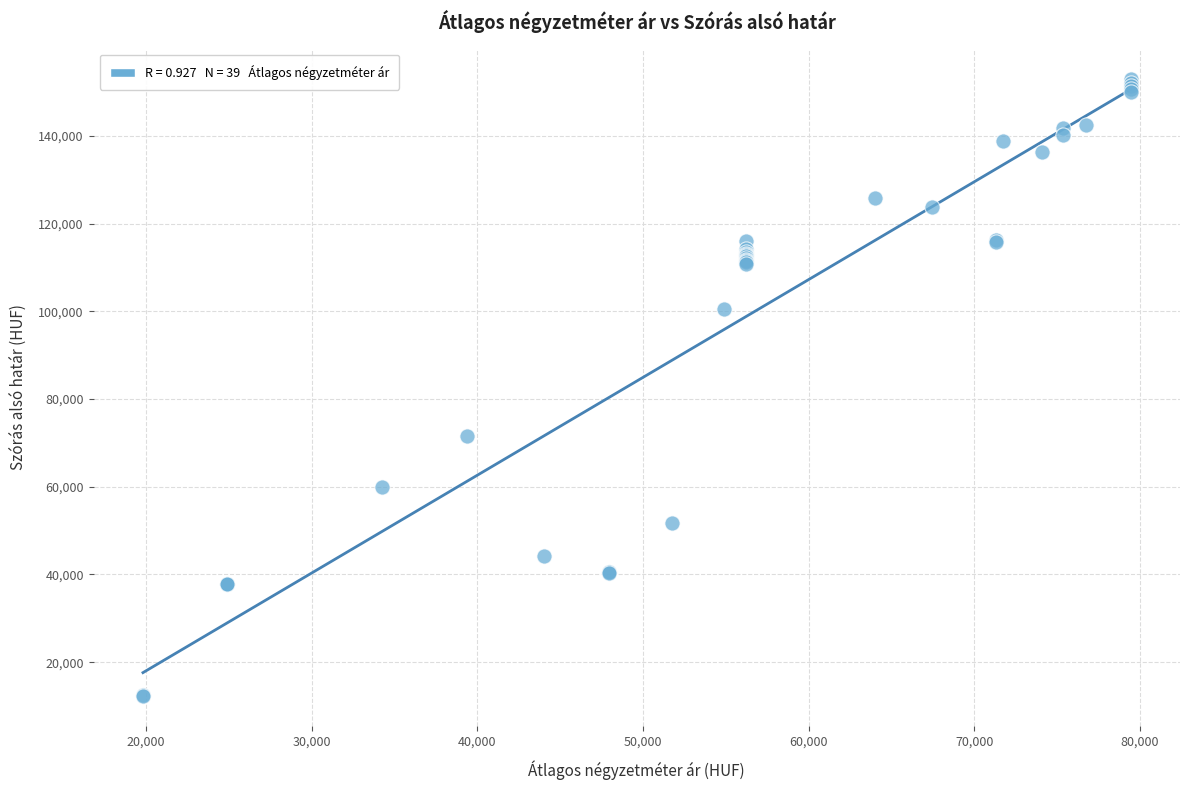

What Y value in the scatter plot is closest to 82637?

71566